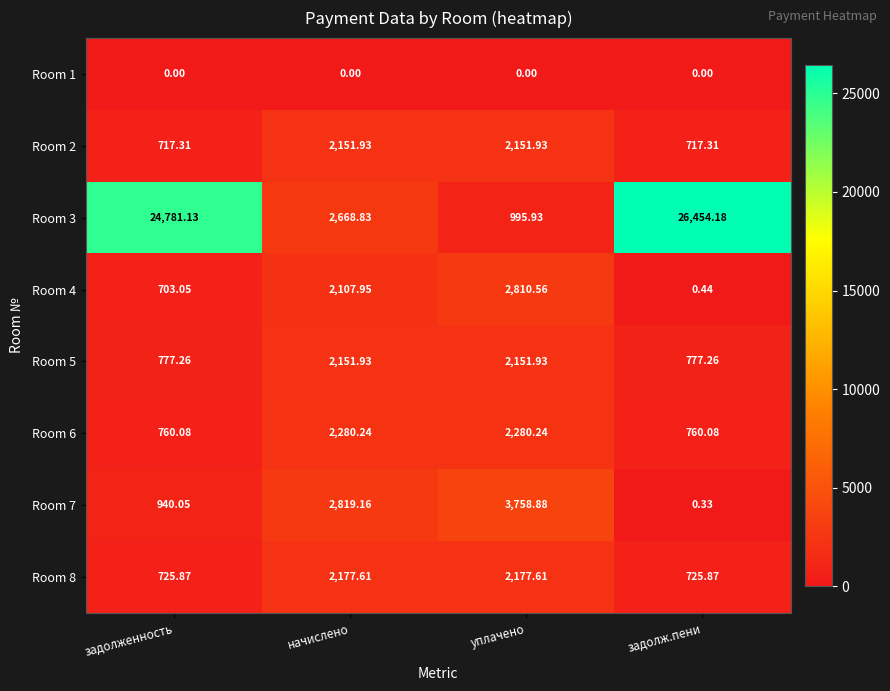

Which label corresponds to the largest value in the chart?

задолж.пени